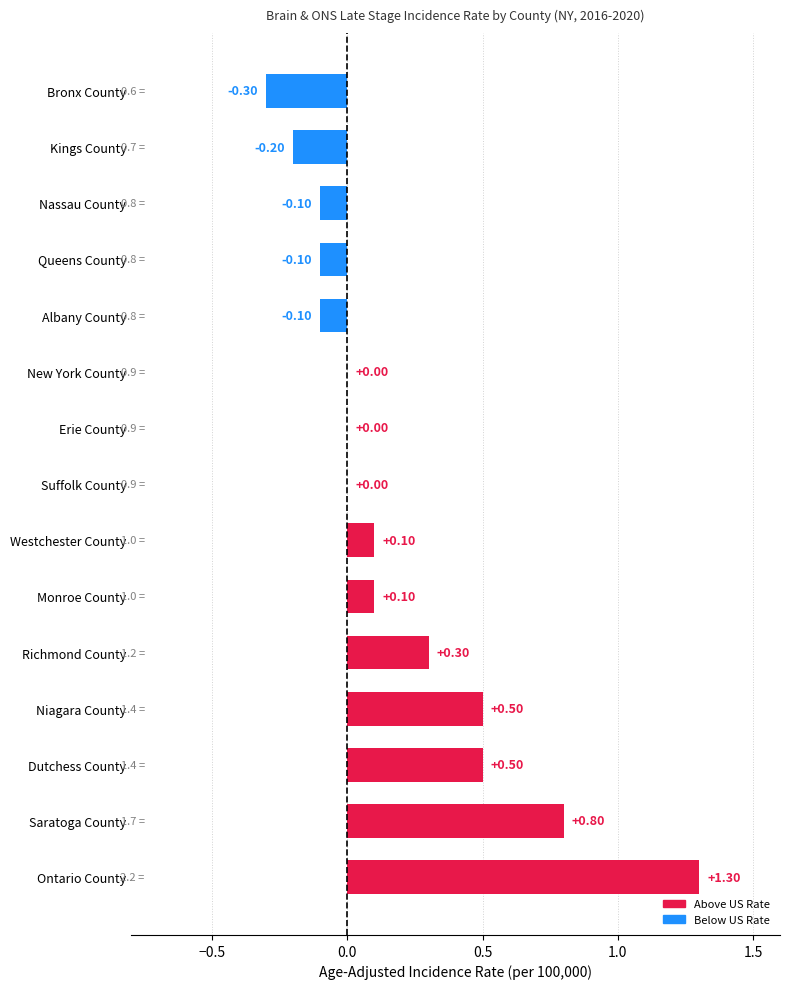

Which has a higher value, Saratoga County or Suffolk County?

Saratoga County